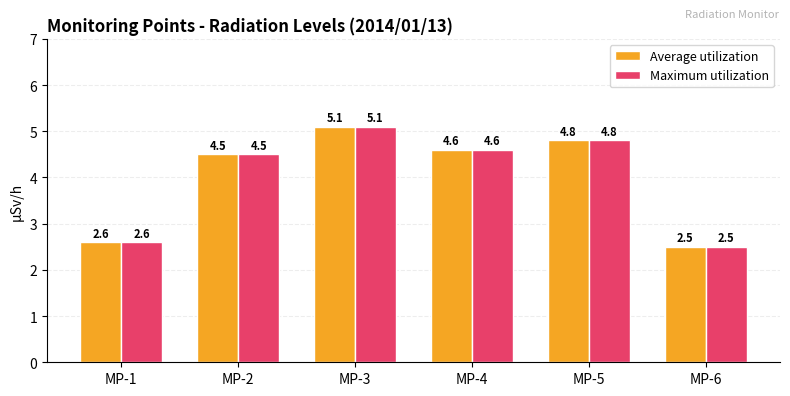

What is the total value across all series at MP-2?

9.0